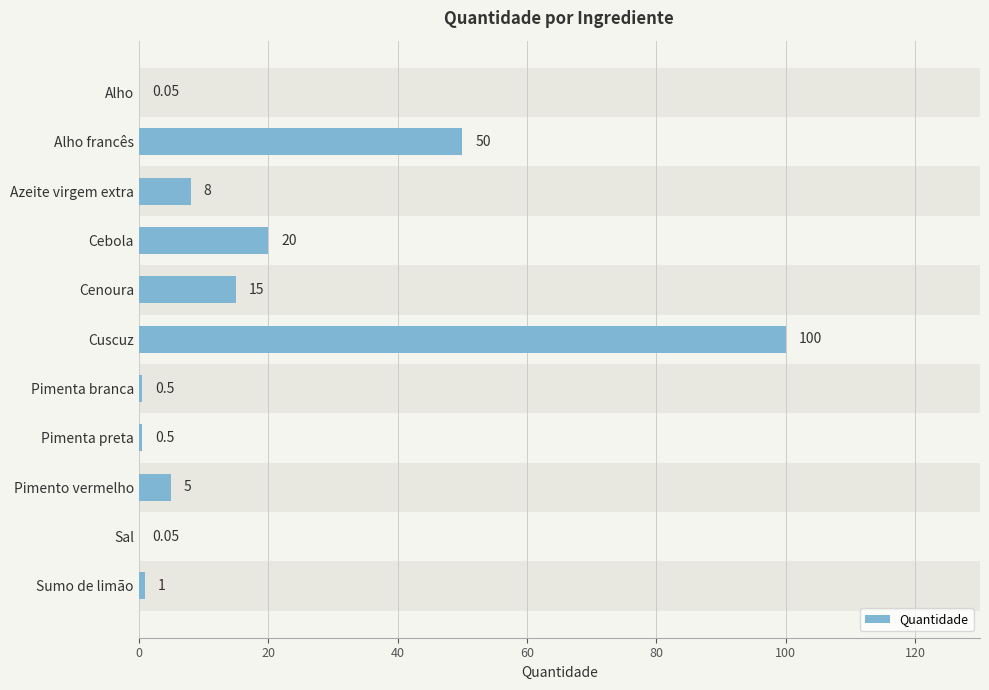

What is the value of the 10th bar from the left?

0.1